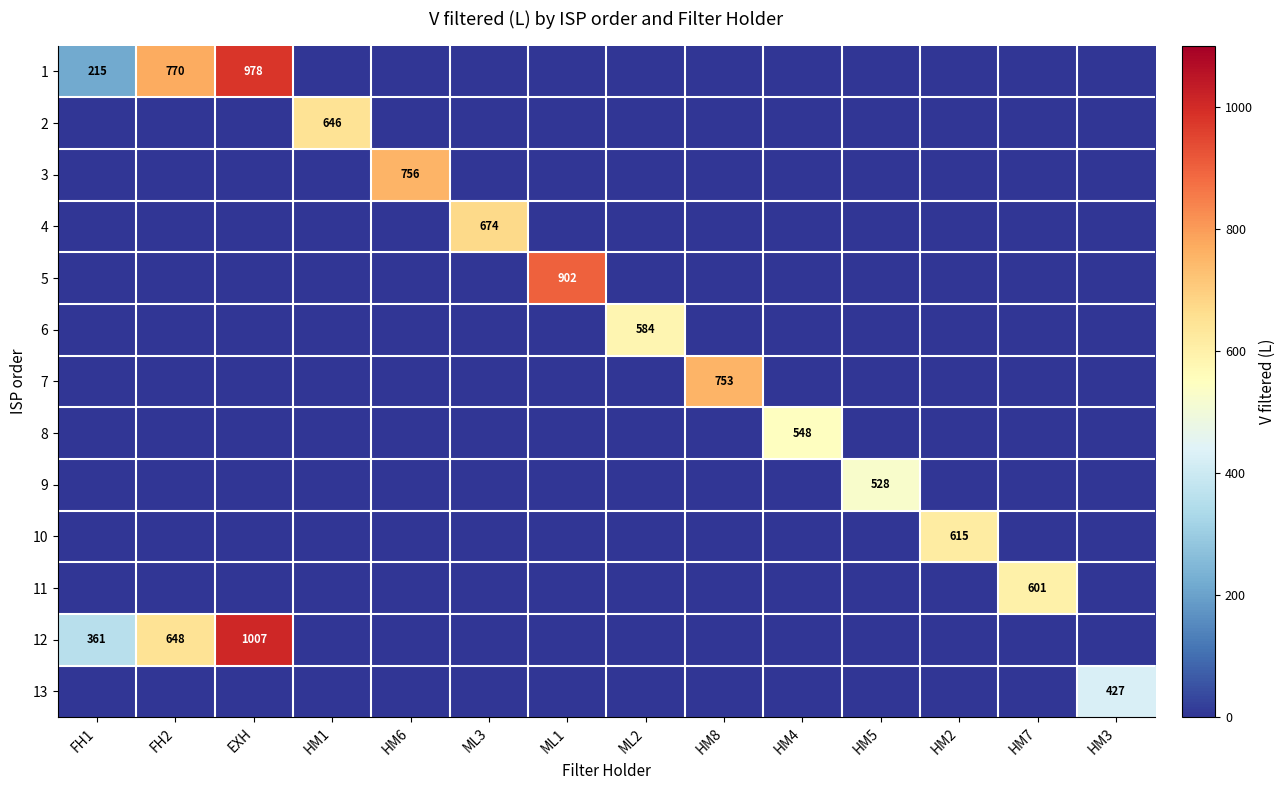

Which has a higher value, HM5 or FH2?

FH2